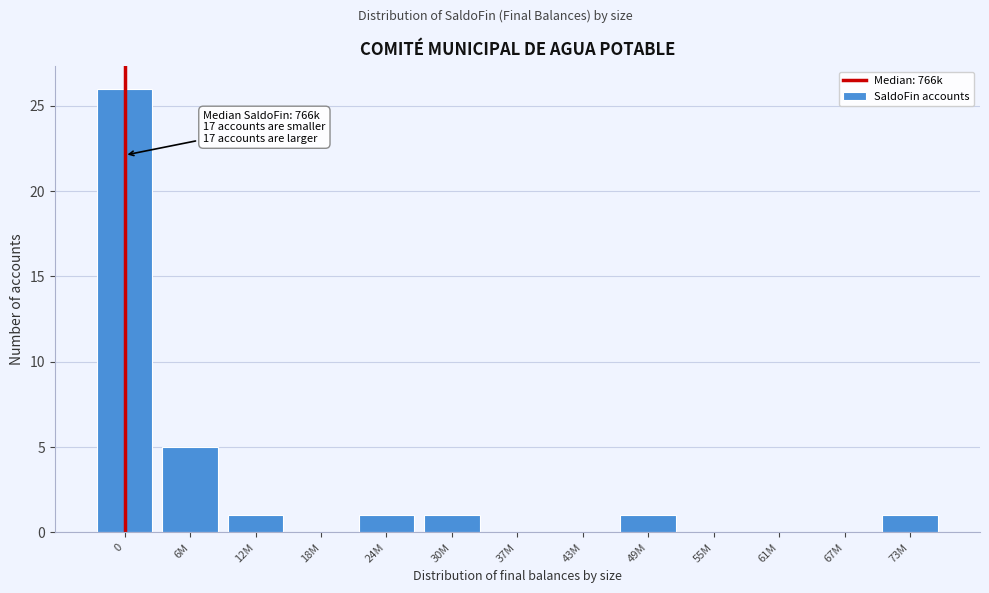

Reading left to right, extract all data points from this chart.

0=26	6M=5	12M=1	18M=0	24M=1	30M=1	37M=0	43M=0	49M=1	55M=0	61M=0	67M=0	73M=1